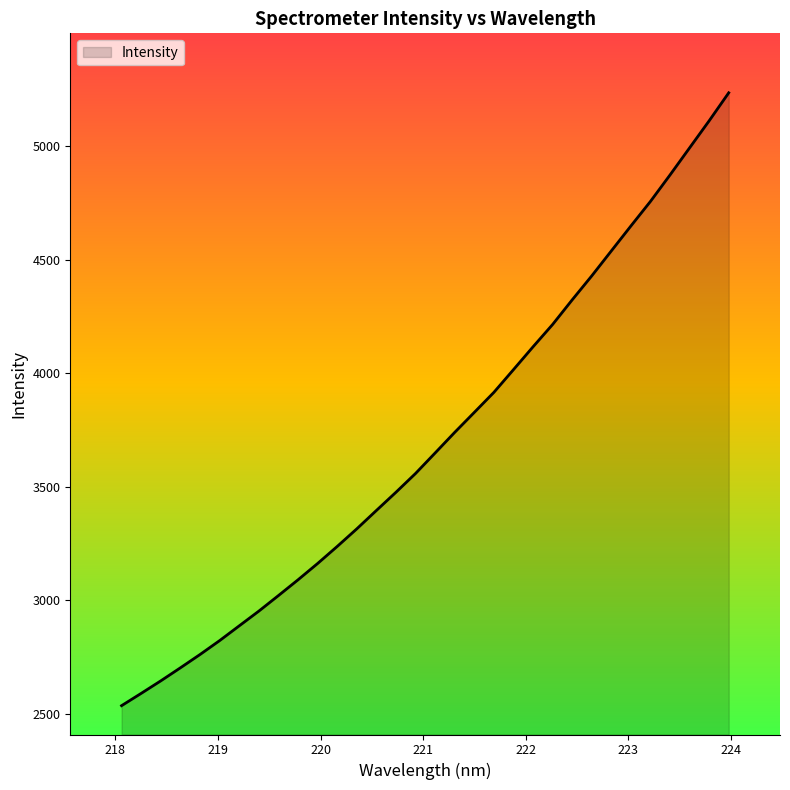

What is the difference between the maximum and minimum values?

2696.8